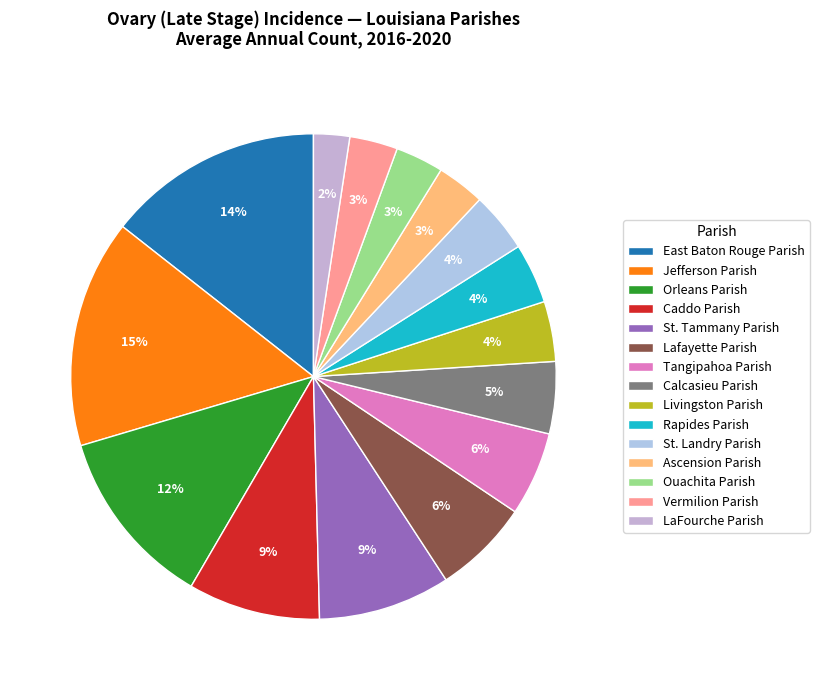

To the nearest percent, what is the difference between the largest and smallest slice percentages?

13%